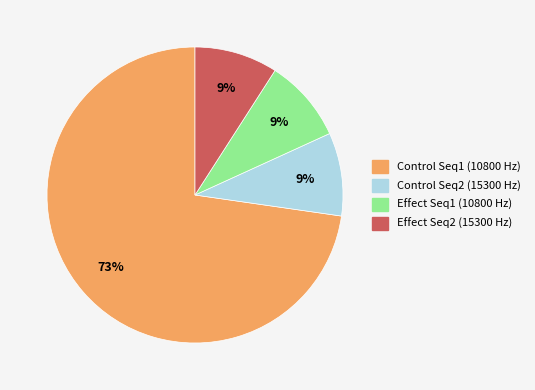

To the nearest percent, what is the average slice percentage?

25%